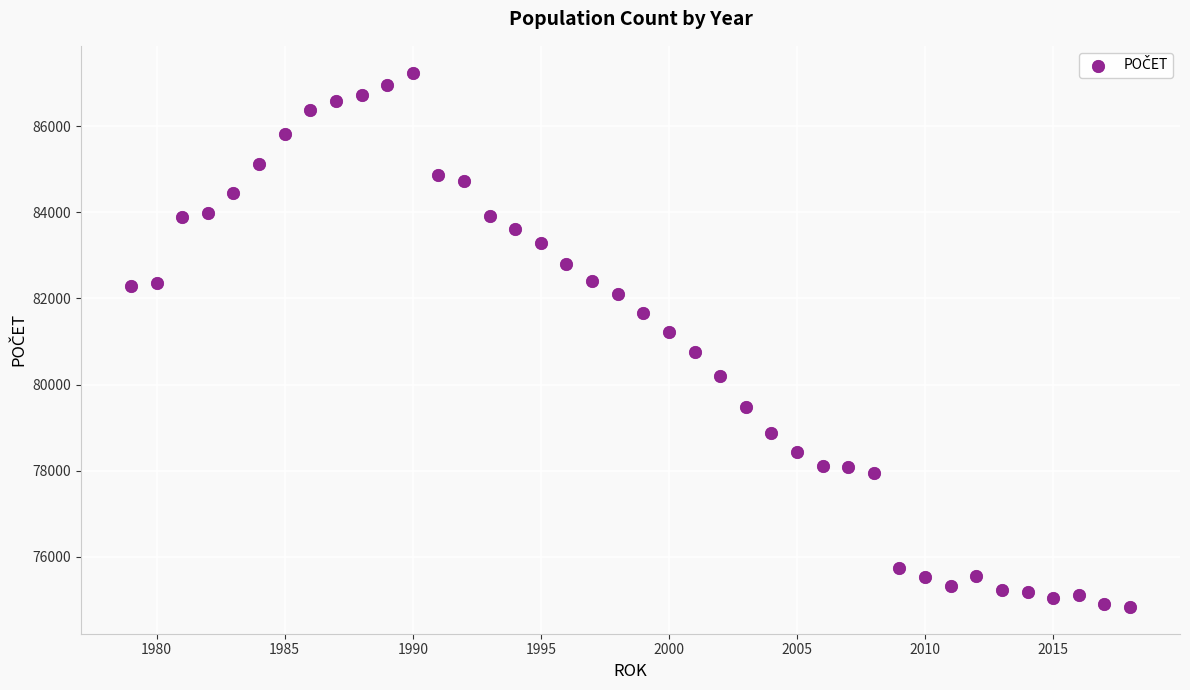

What is the range of X values (max minus min)?

39